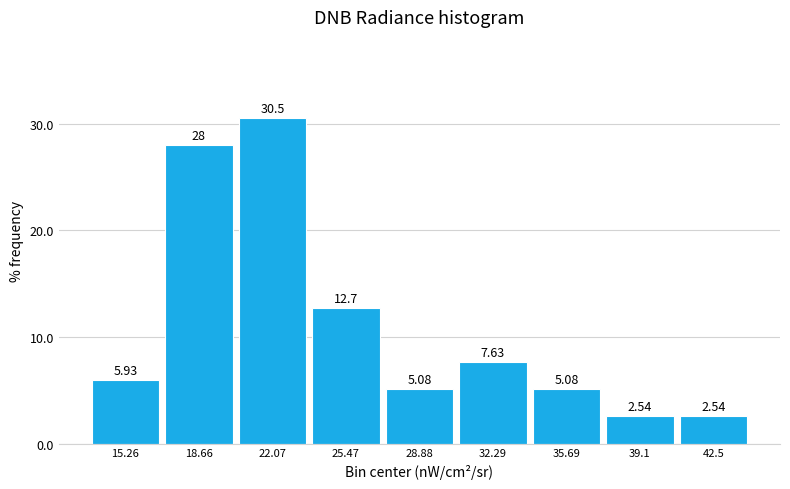

Reading left to right, list every bar in this chart as the range it spans on the x-axis followed by its height. The bar edges are not printed on the chart, so give them approximately, as read against the axis.

13.5 to 17.0: 5.93
17.0 to 20.5: 27.97
20.5 to 24.0: 30.51
24.0 to 27.0: 12.71
27.0 to 30.5: 5.08
30.5 to 34.0: 7.63
34.0 to 37.5: 5.08
37.5 to 41.0: 2.54
41.0 to 44.0: 2.54